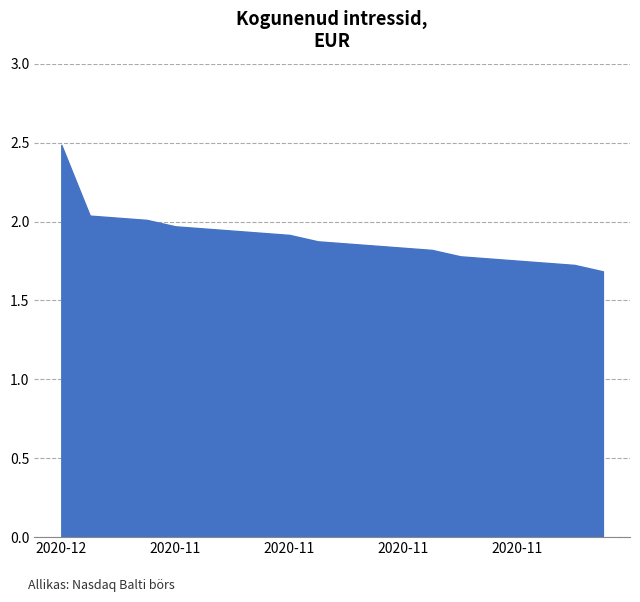

What is the difference between the maximum and minimum values?

0.8